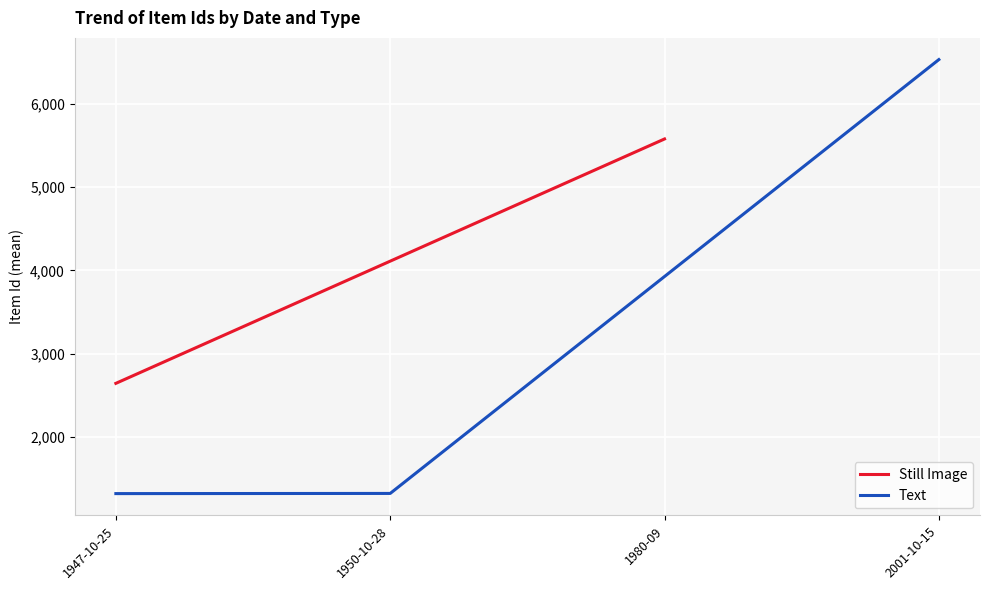

At which label does Text reach its peak?

2001-10-15